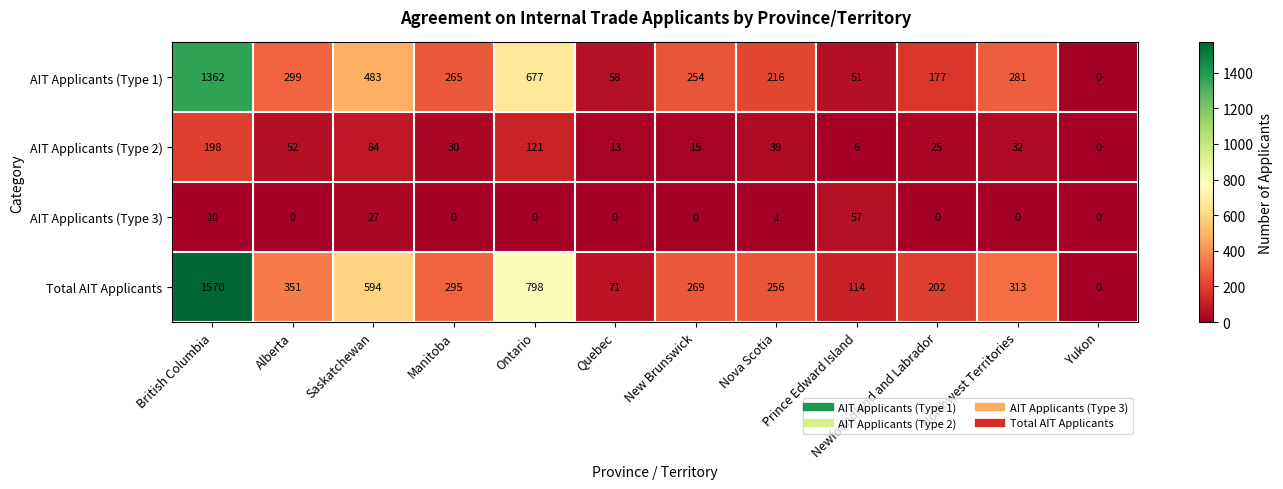

What is the maximum value shown in the chart?

1570